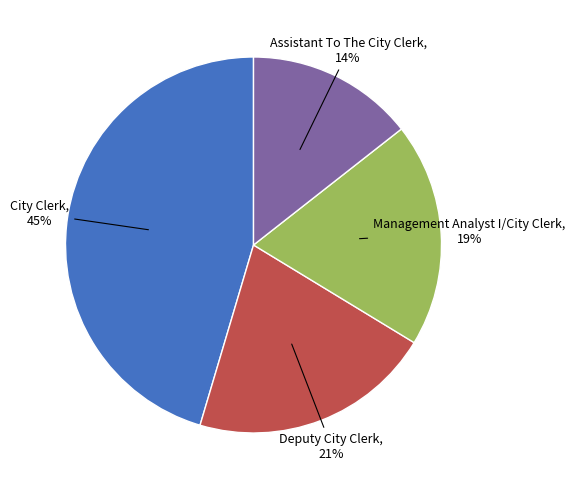

Do Management Analyst I/City Clerk and Assistant To The City Clerk together represent more than half of the pie?

No